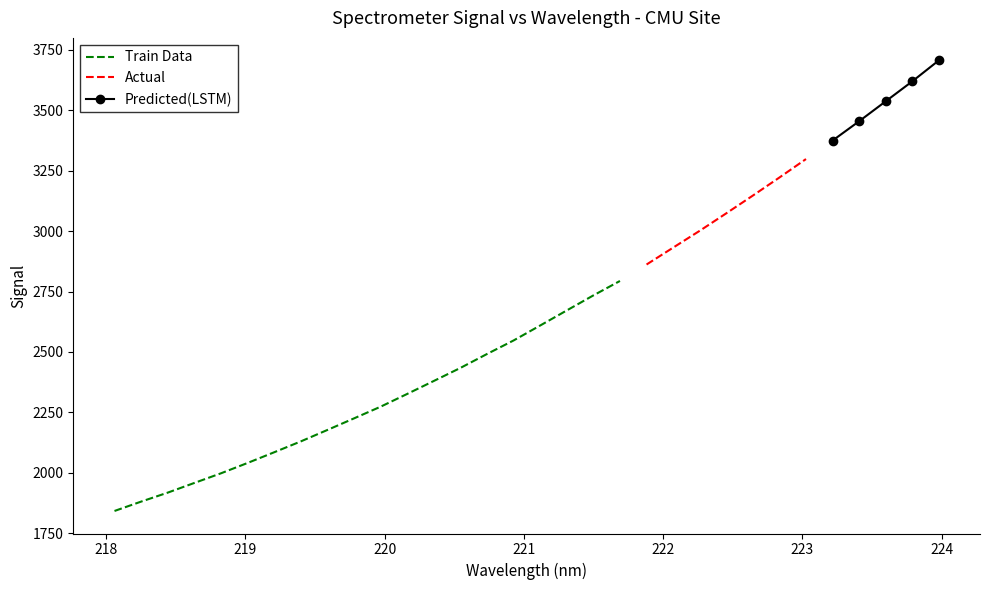

Read the value at 222.263.

3001.2